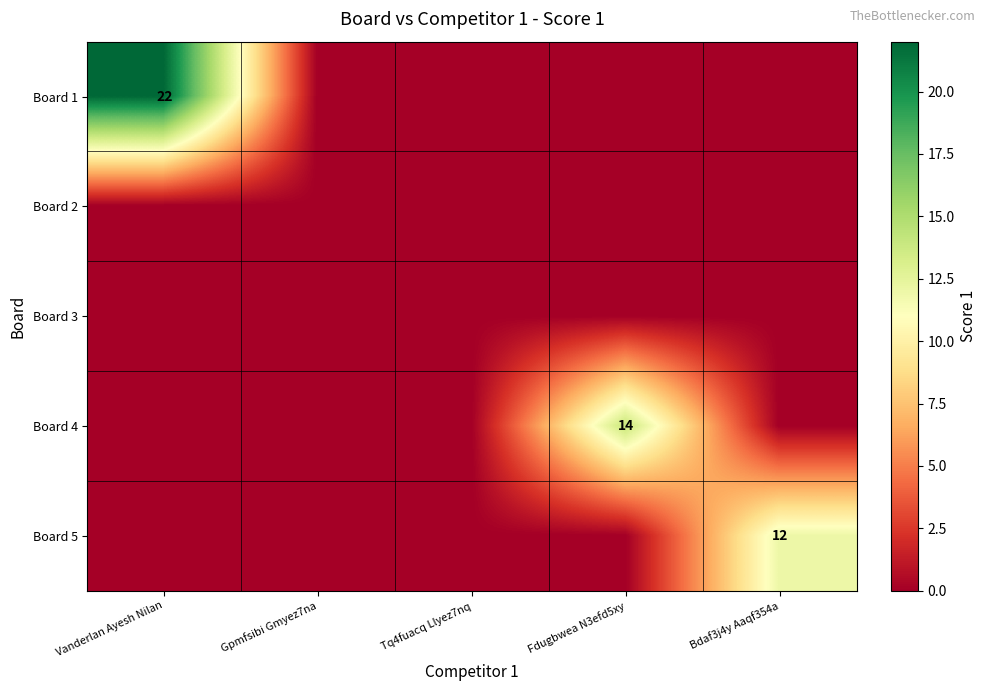

Is it true that Board 5 equals 8 at Bdaf3j4y Aaqf354a?

False